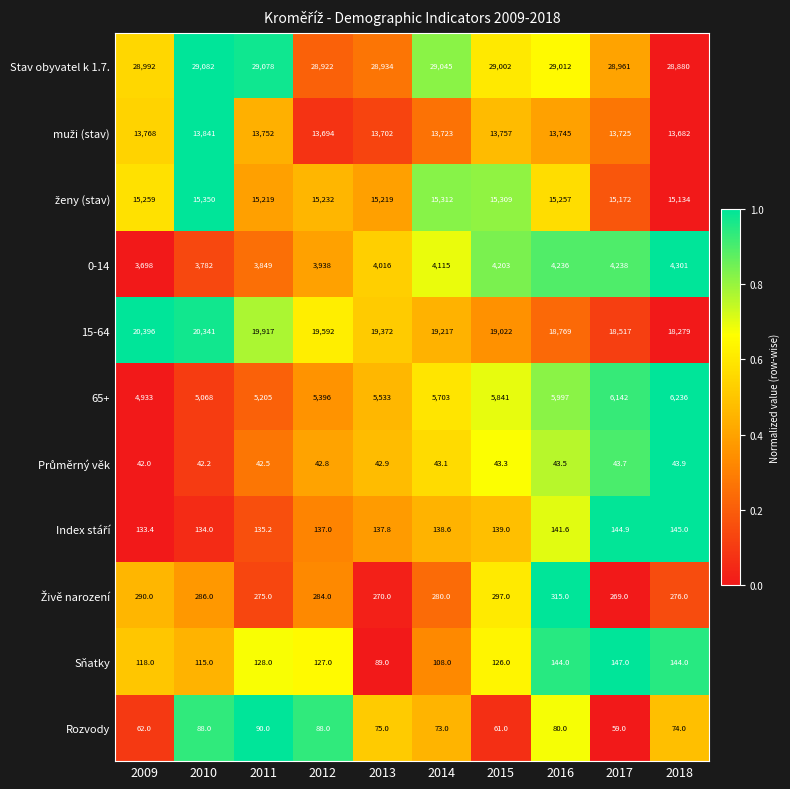

True or false: 15-64 has a value of 18769.0 at 2016.

True